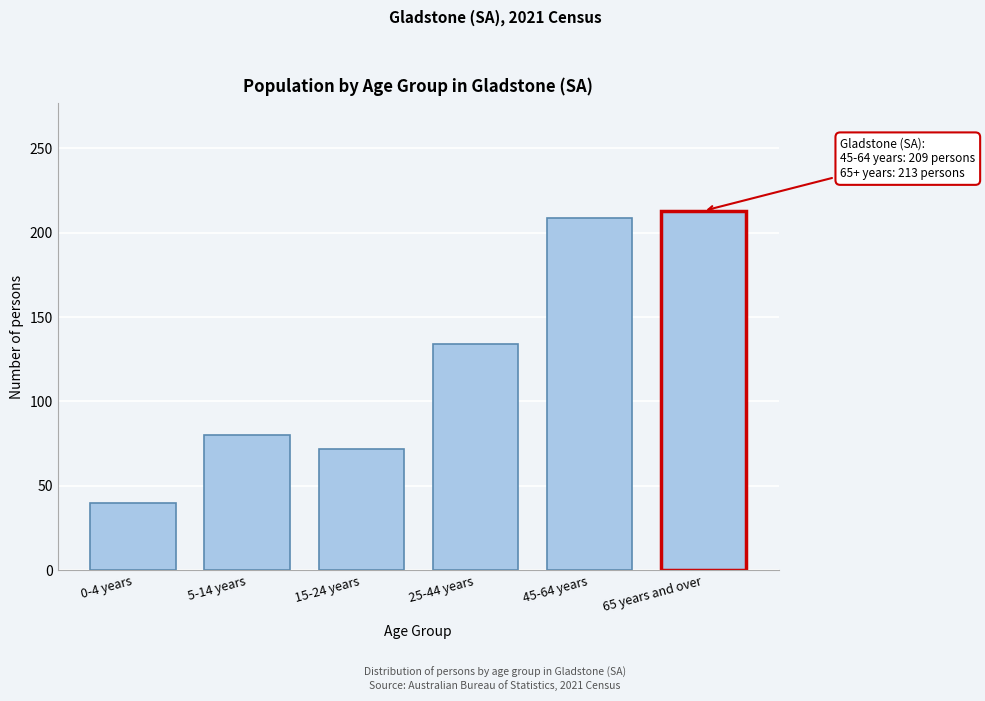

Reading left to right, transcribe all the data shown in this chart.

40	80	72	134	209	213